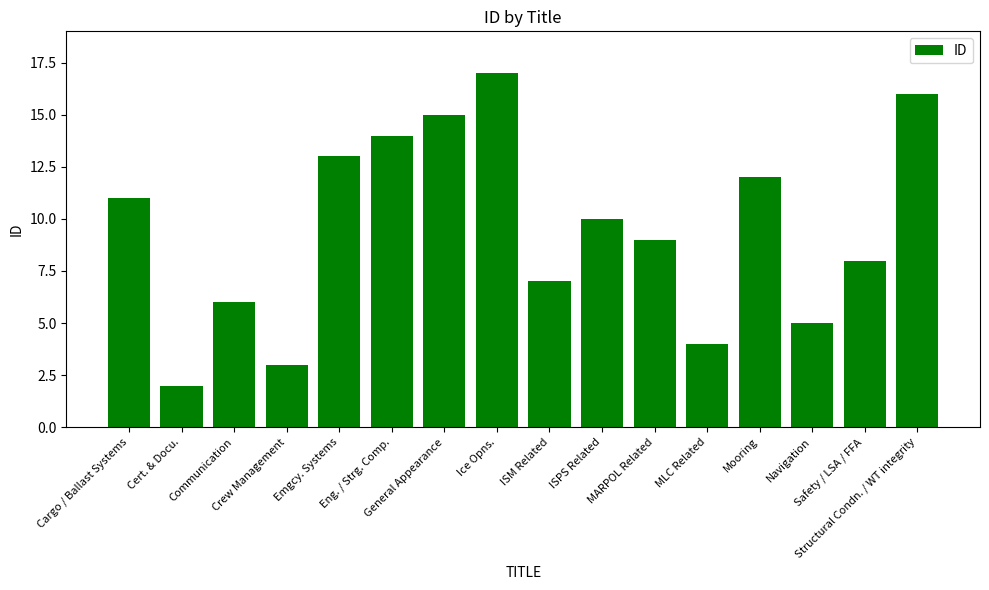

Rank the categories by value from lowest to highest.

Cert. & Docu., Crew Management, MLC Related, Navigation, Communication, ISM Related, Safety / LSA / FFA, MARPOL Related, ISPS Related, Cargo / Ballast Systems, Mooring, Emgcy. Systems, Eng. / Strg. Comp., General Appearance, Structural Condn. / WT integrity, Ice Opns.